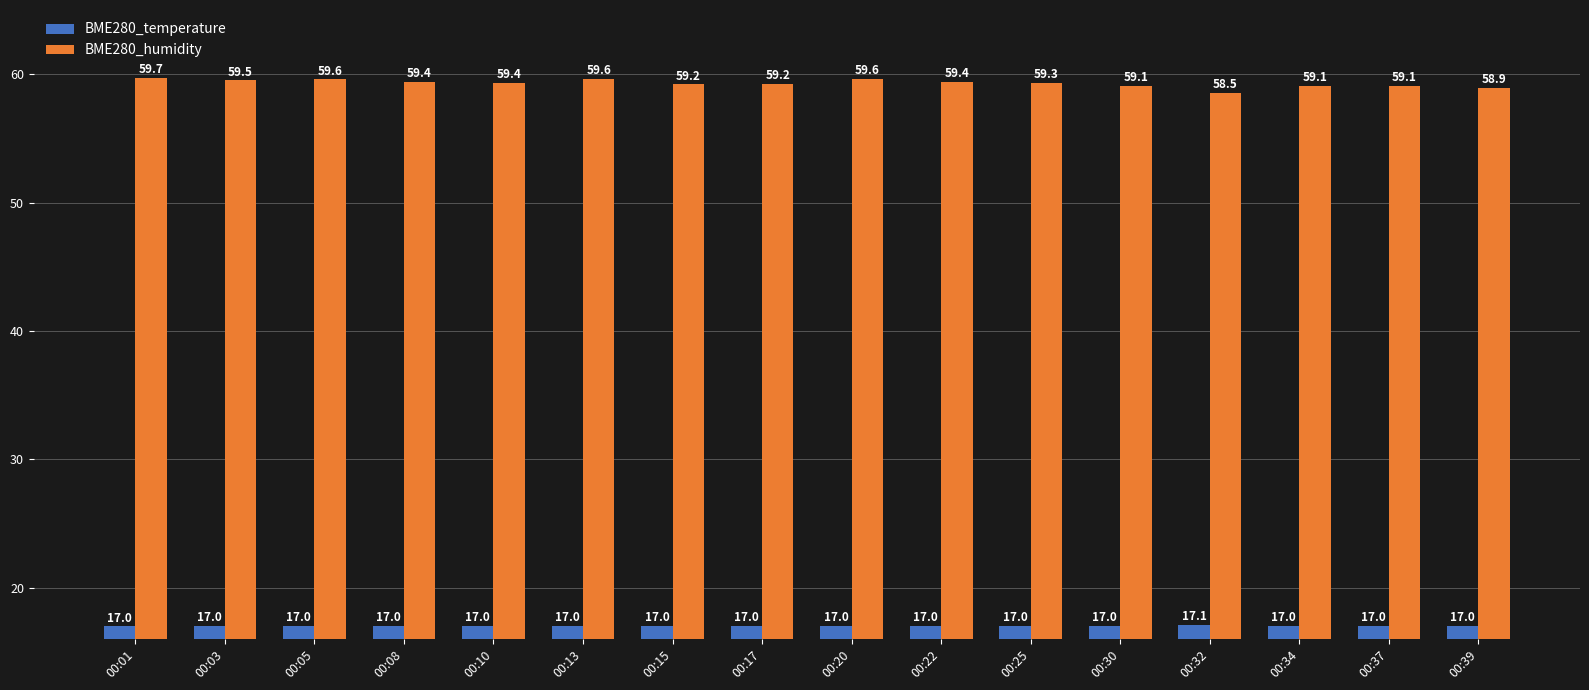

Rank the series by their maximum value, from highest to lowest.

BME280_humidity, BME280_temperature